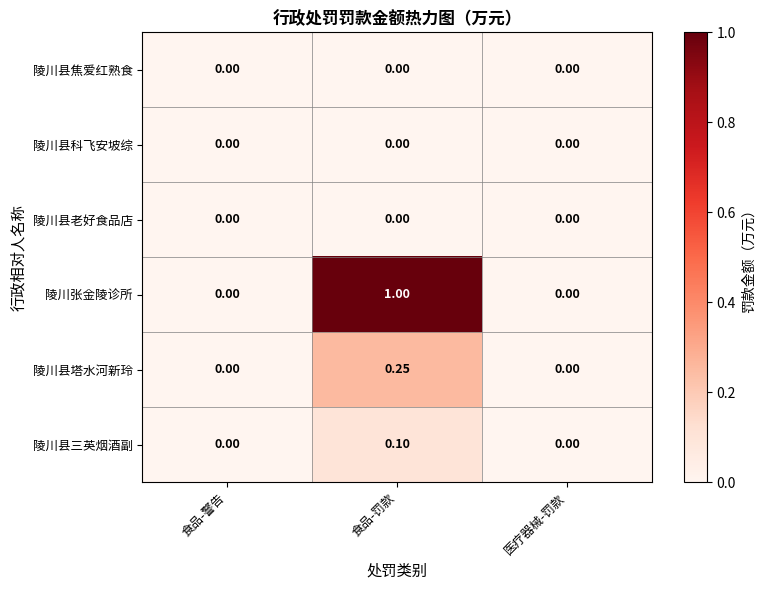

At which category is the sum across all series the highest?

食品-罚款